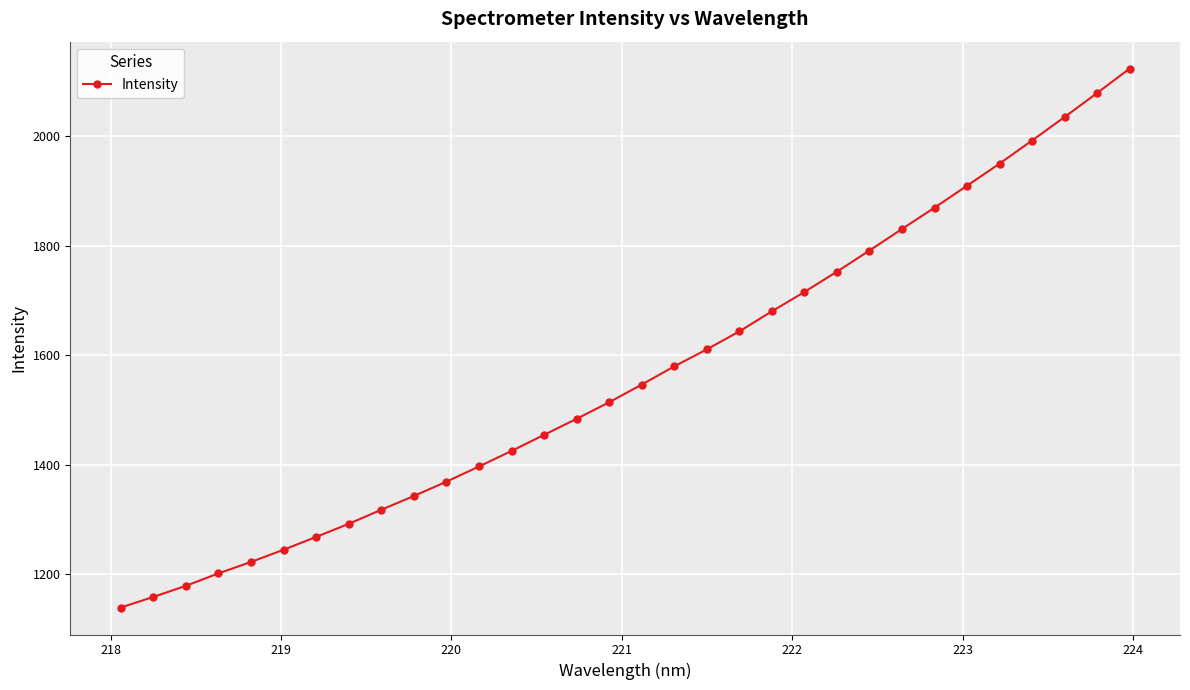

What is the maximum value shown in the chart?

2123.2